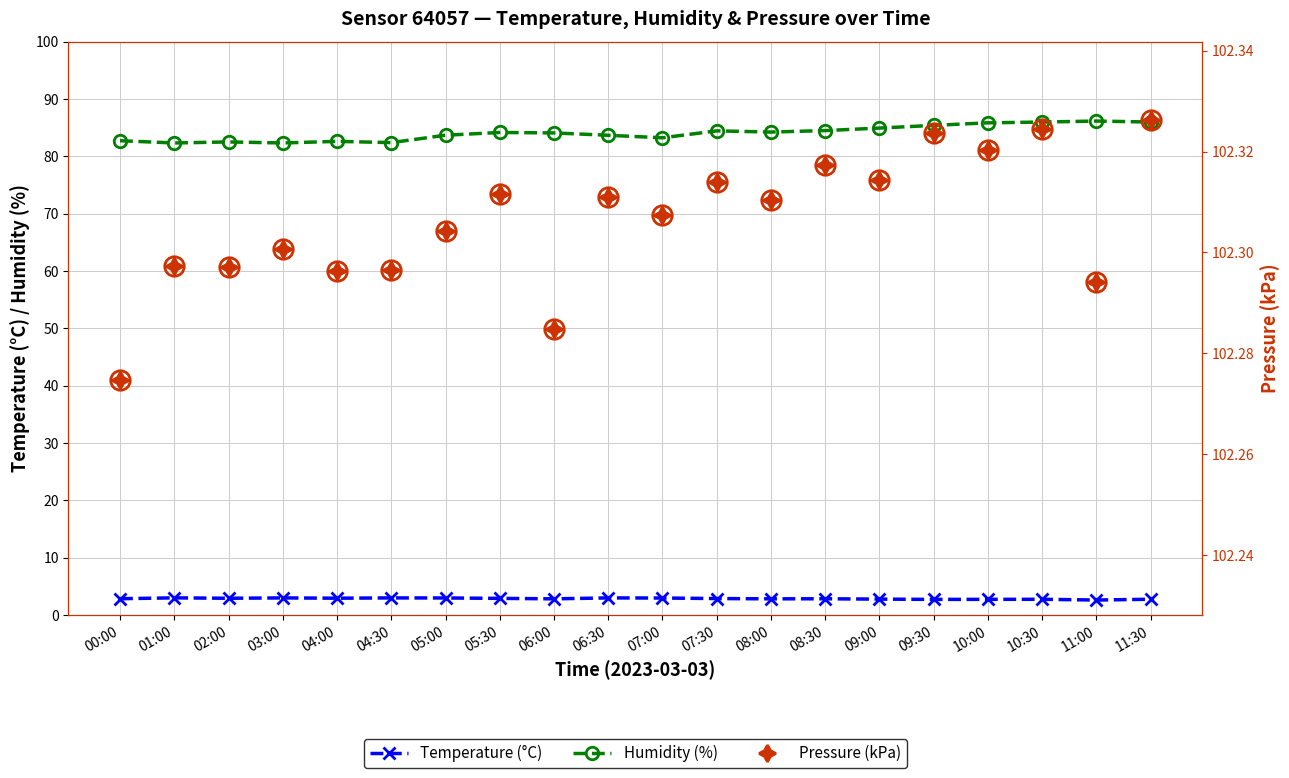

True or false: Pressure (kPa) and Temperature (°C) intersect in this chart.

False